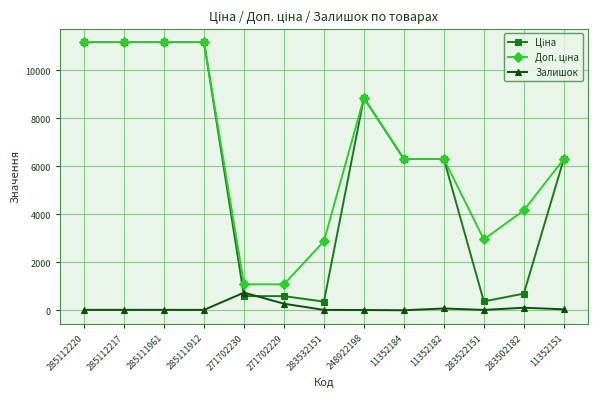

Which category has the highest value in the Залишок series?

271702230